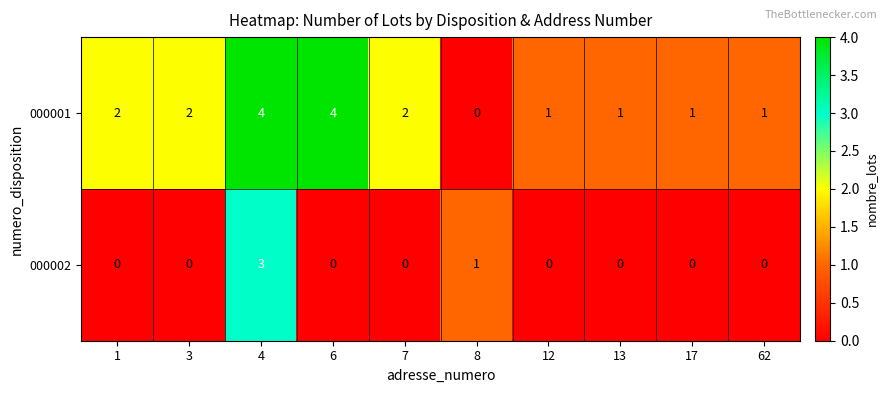

Which series has the widest spread of values?

000001